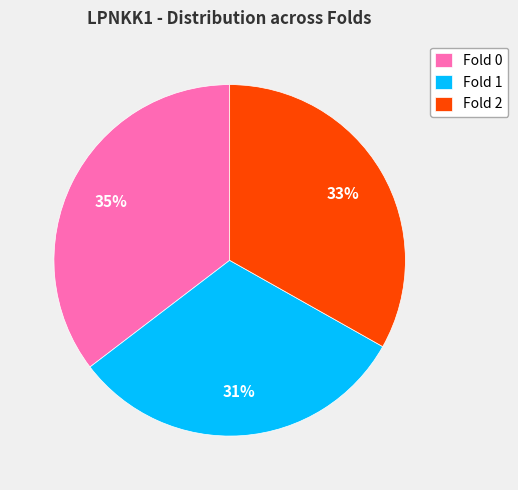

Which category has the smallest portion of the pie?

Fold 1